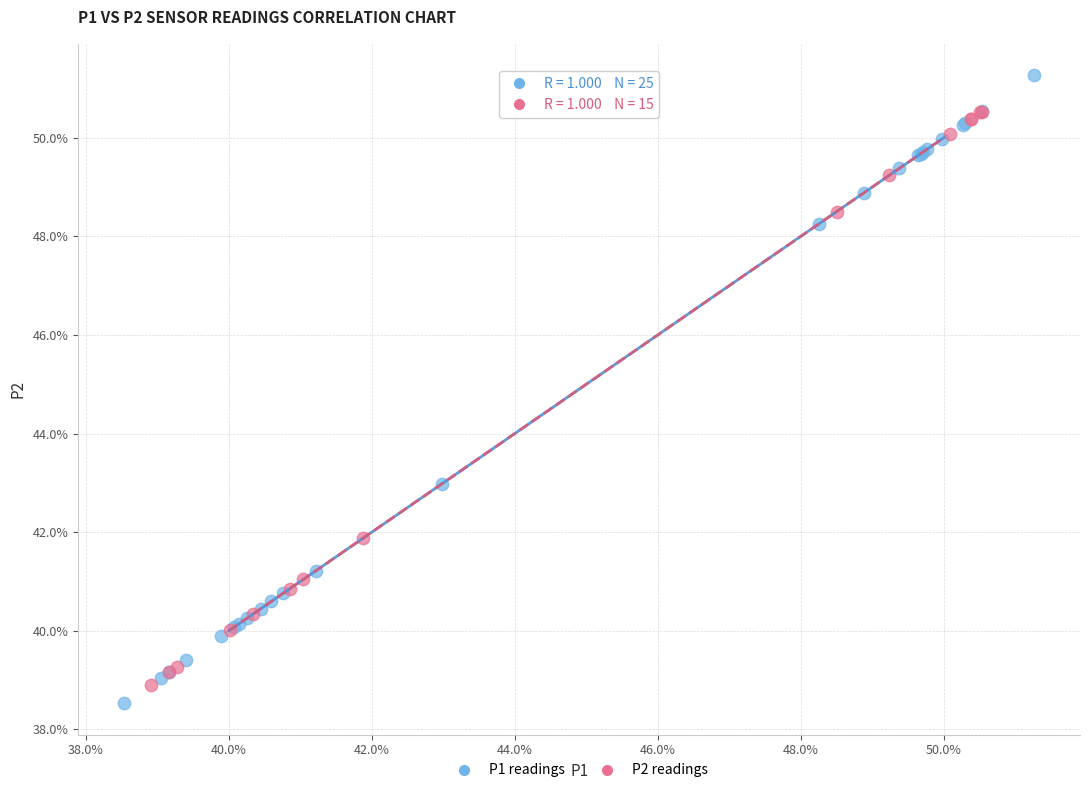

Which series contains the highest Y value?

P1 readings